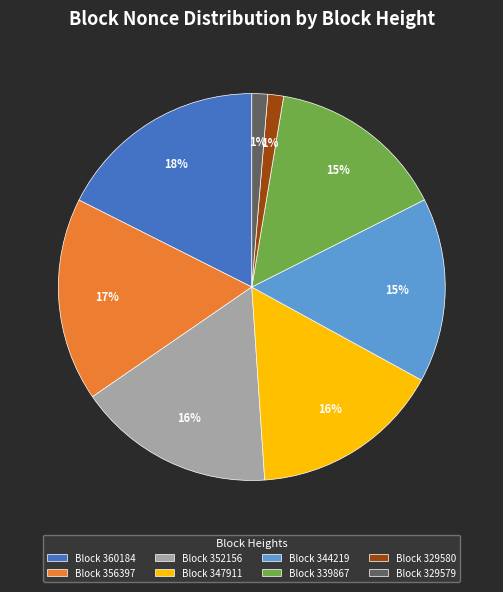

The Block 339867 slice represents 26% of the pie. True or false?

False